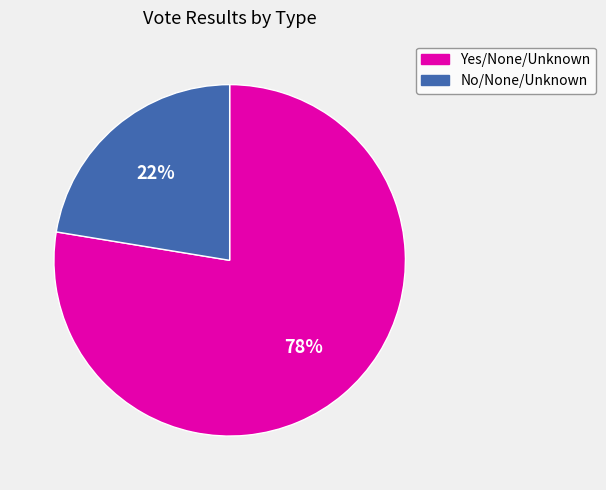

Does any single category account for the majority?

Yes